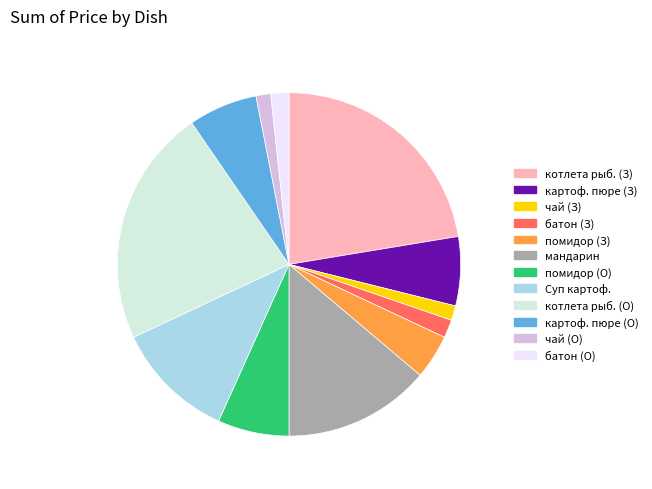

Combined, do котлета рыб. (З) and картоф. пюре (З) account for over 50%?

No